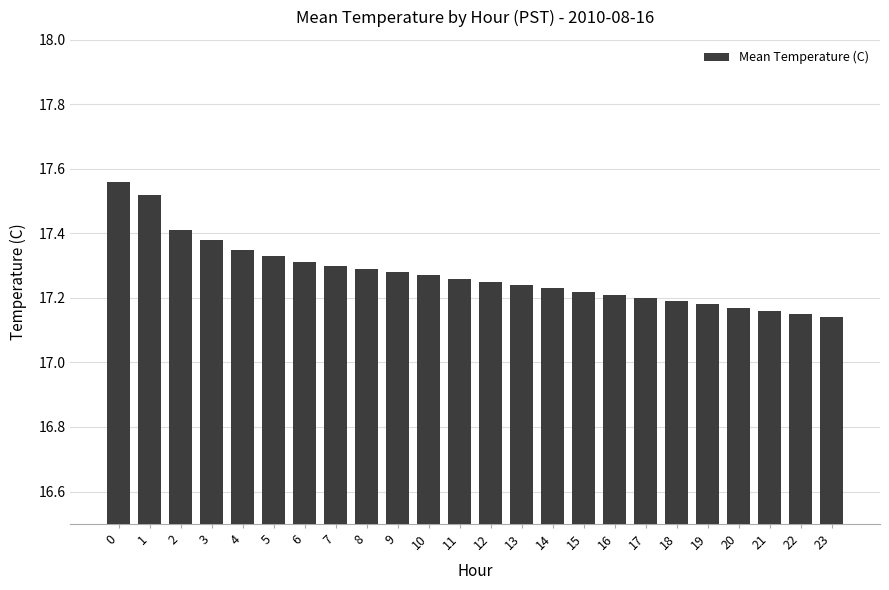

Count the values in the range 17 to 18.

24